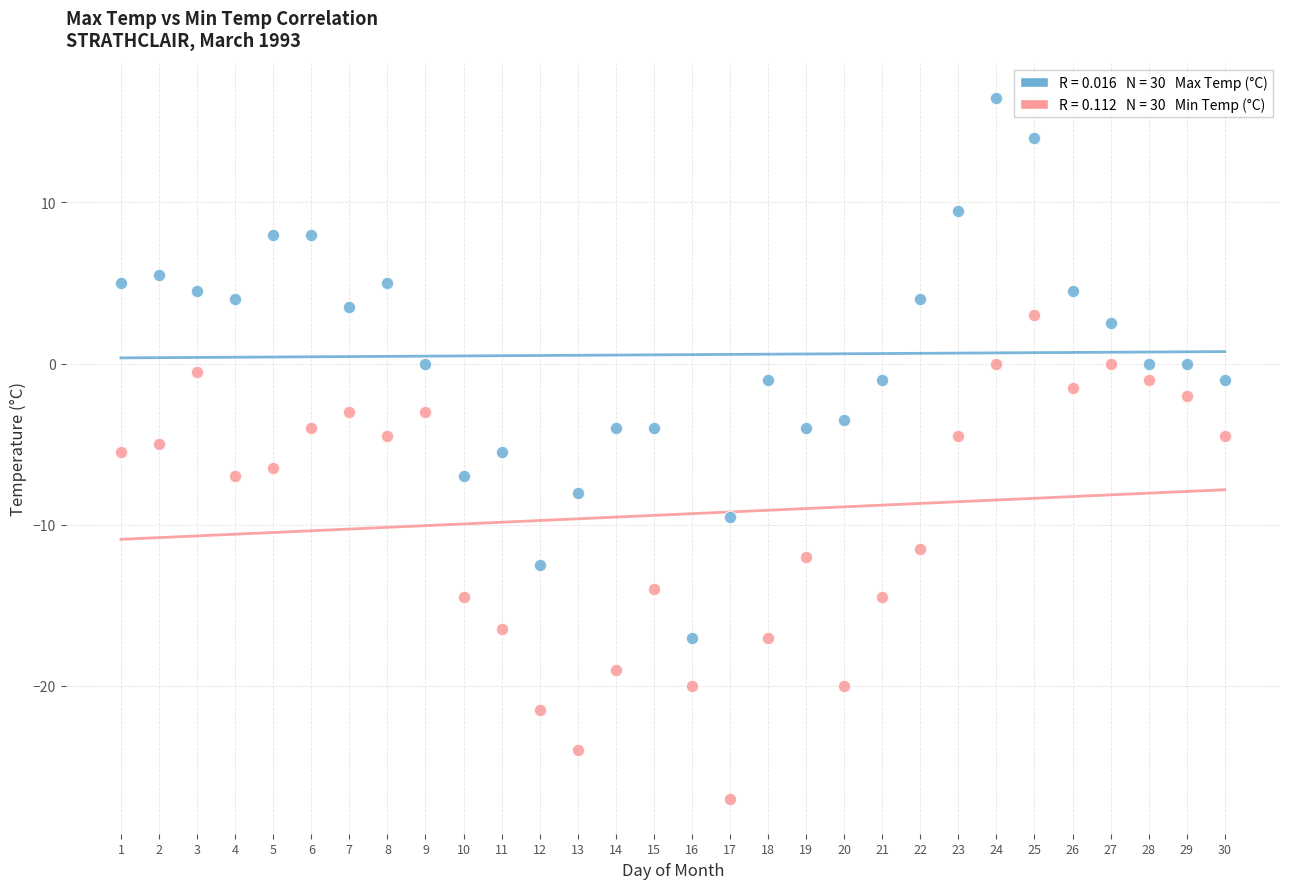

Across all data points, what is the range of Y values (max minus min)?

43.5